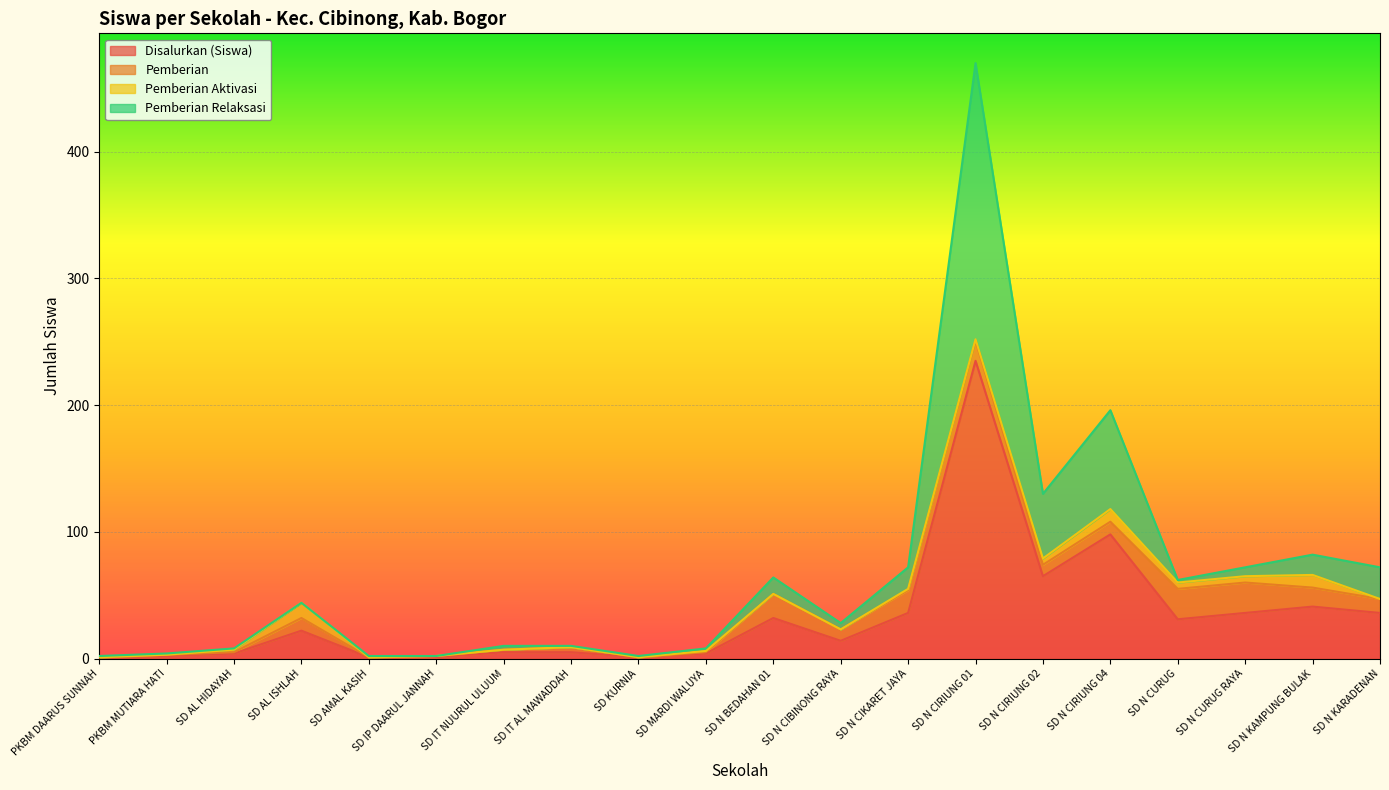

Where does the Disalurkan (Siswa) series first go above 22?

SD N BEDAHAN 01